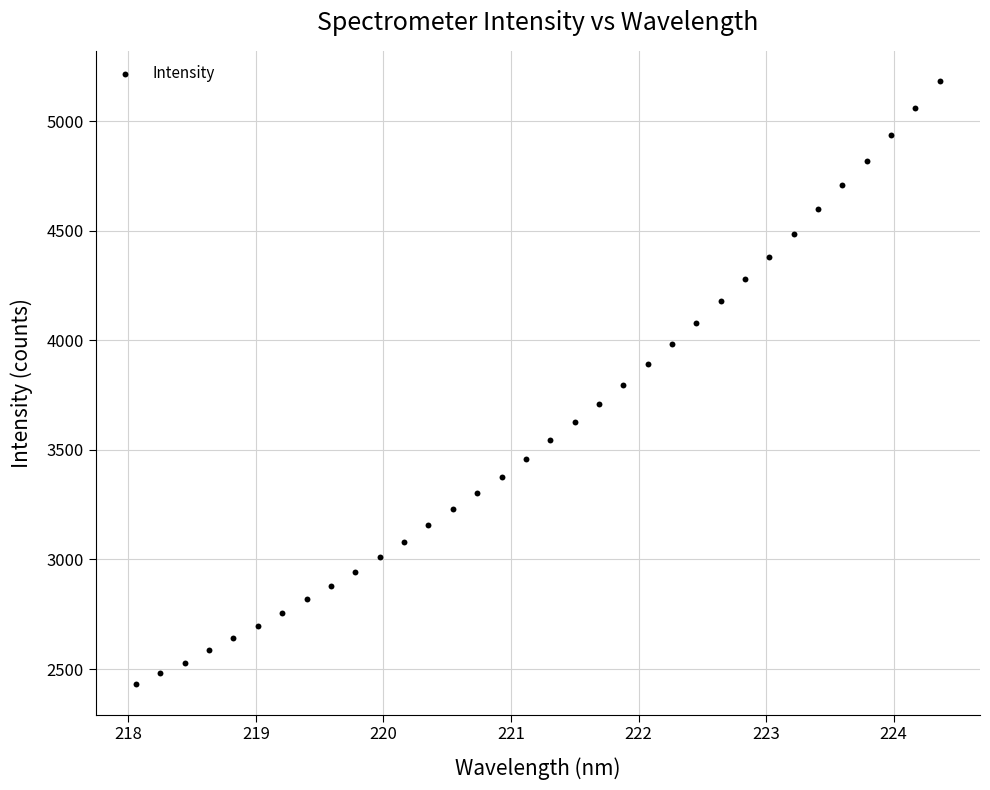

What is the range of Y values (max minus min)?

2754.0